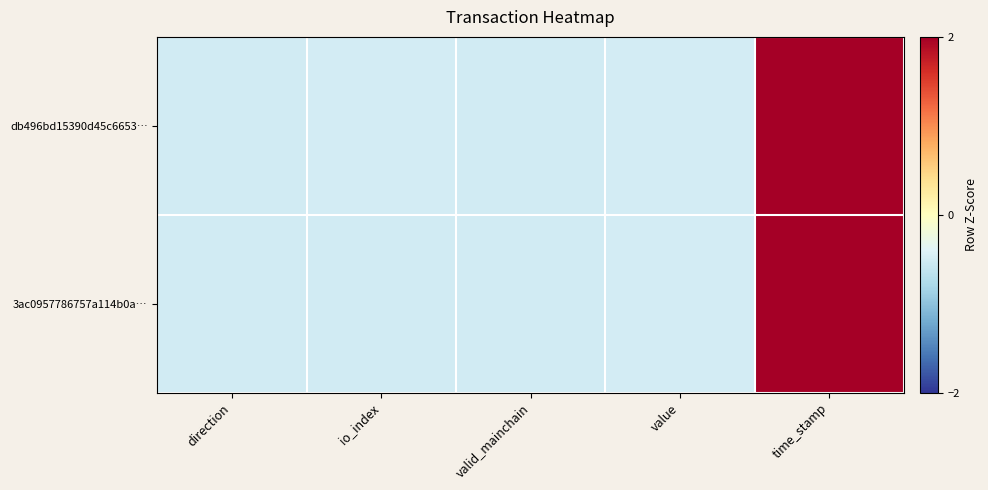

List the series in order of their peak value, lowest first.

db496bd15390d45c6653…, 3ac0957786757a114b0a…